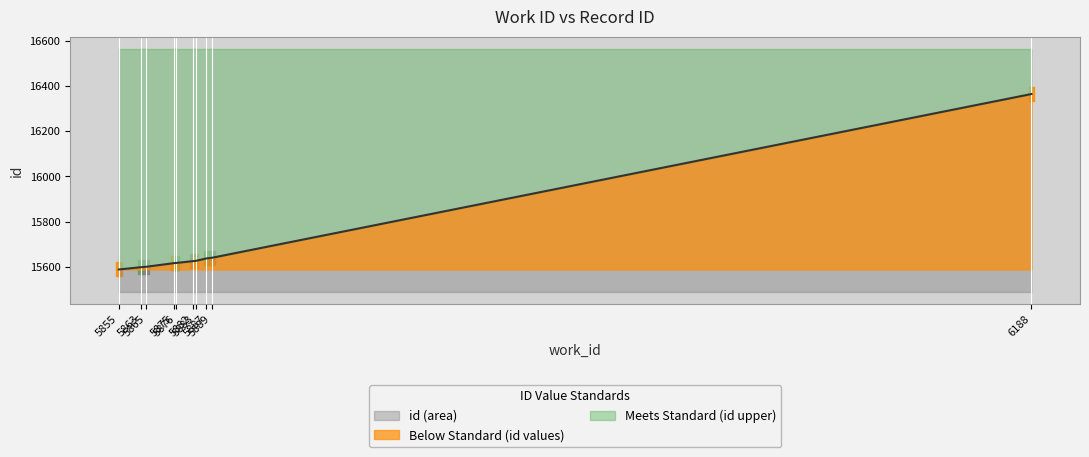

List the labels in order of value, largest first.

6188, 5889, 5887, 5883, 5882, 5876, 5875, 5865, 5863, 5855